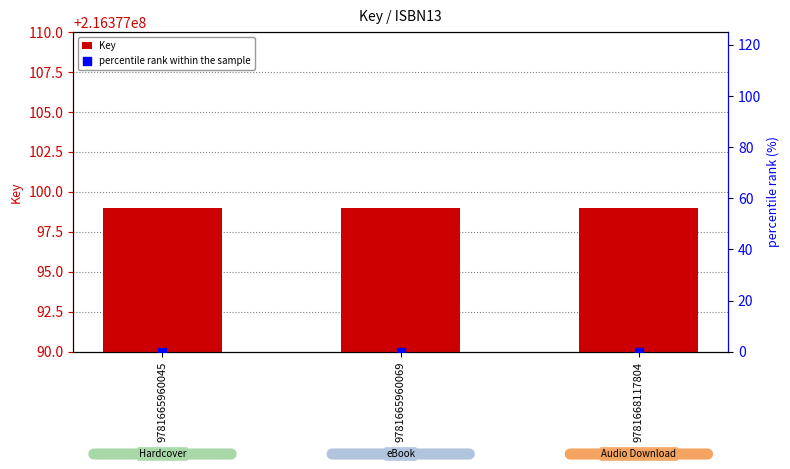

Which series has the largest total across all categories?

Key